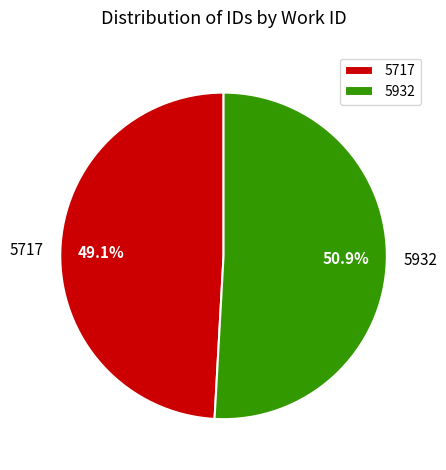

How many slices are in this pie chart?

2